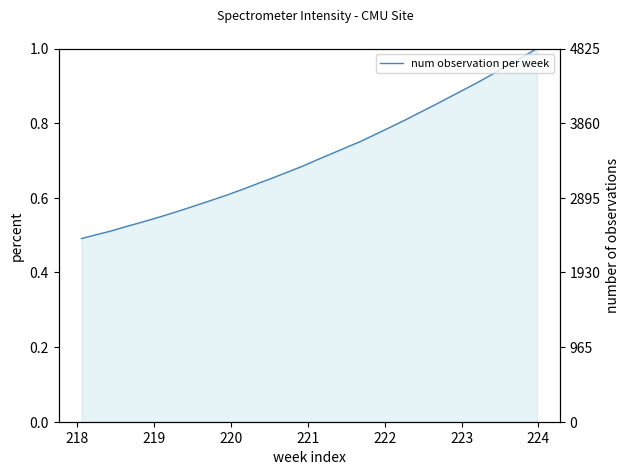

True or false: the data has more than 1 interior local peaks.

False